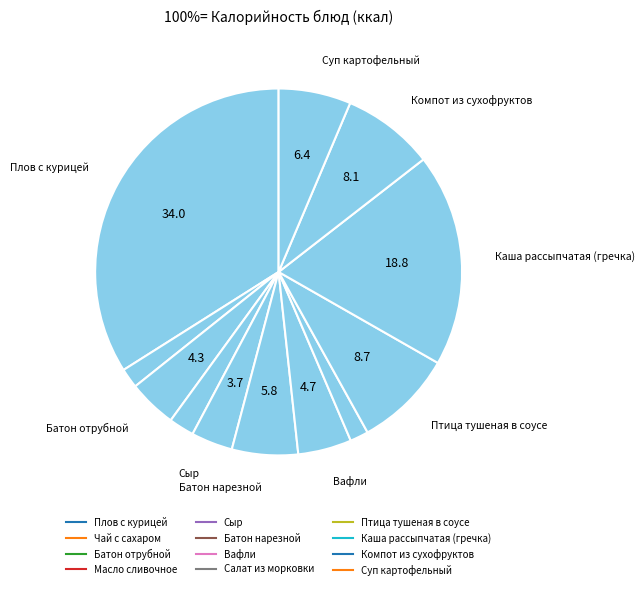

How many segments does this pie chart have?

12